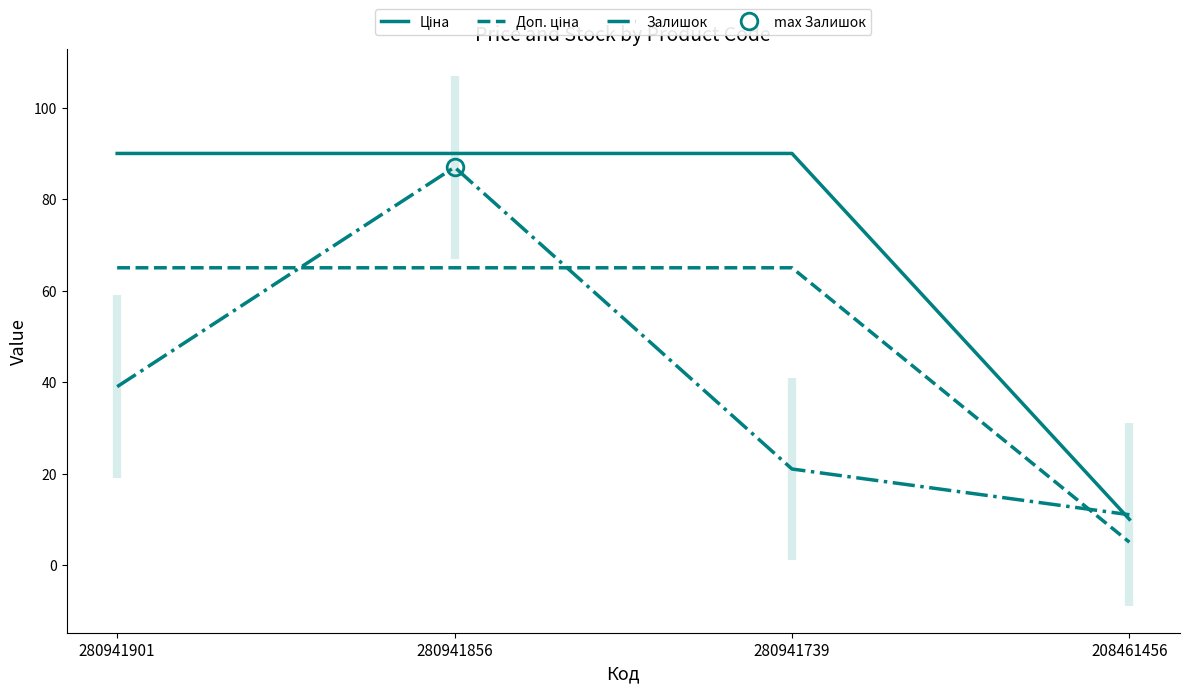

Which series changed the most between 280941739 and 208461456?

Ціна